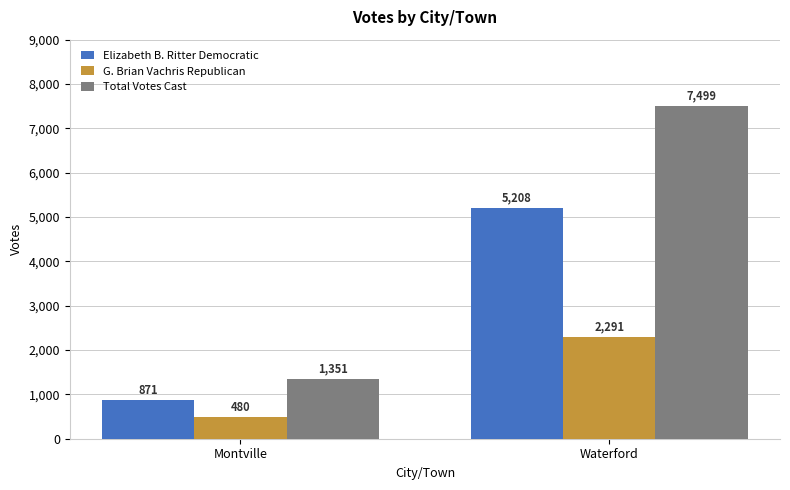

Reading left to right, transcribe all the data shown in this chart.

Elizabeth B. Ritter Democratic: 871	5208
G. Brian Vachris Republican: 480	2291
Total Votes Cast: 1351	7499